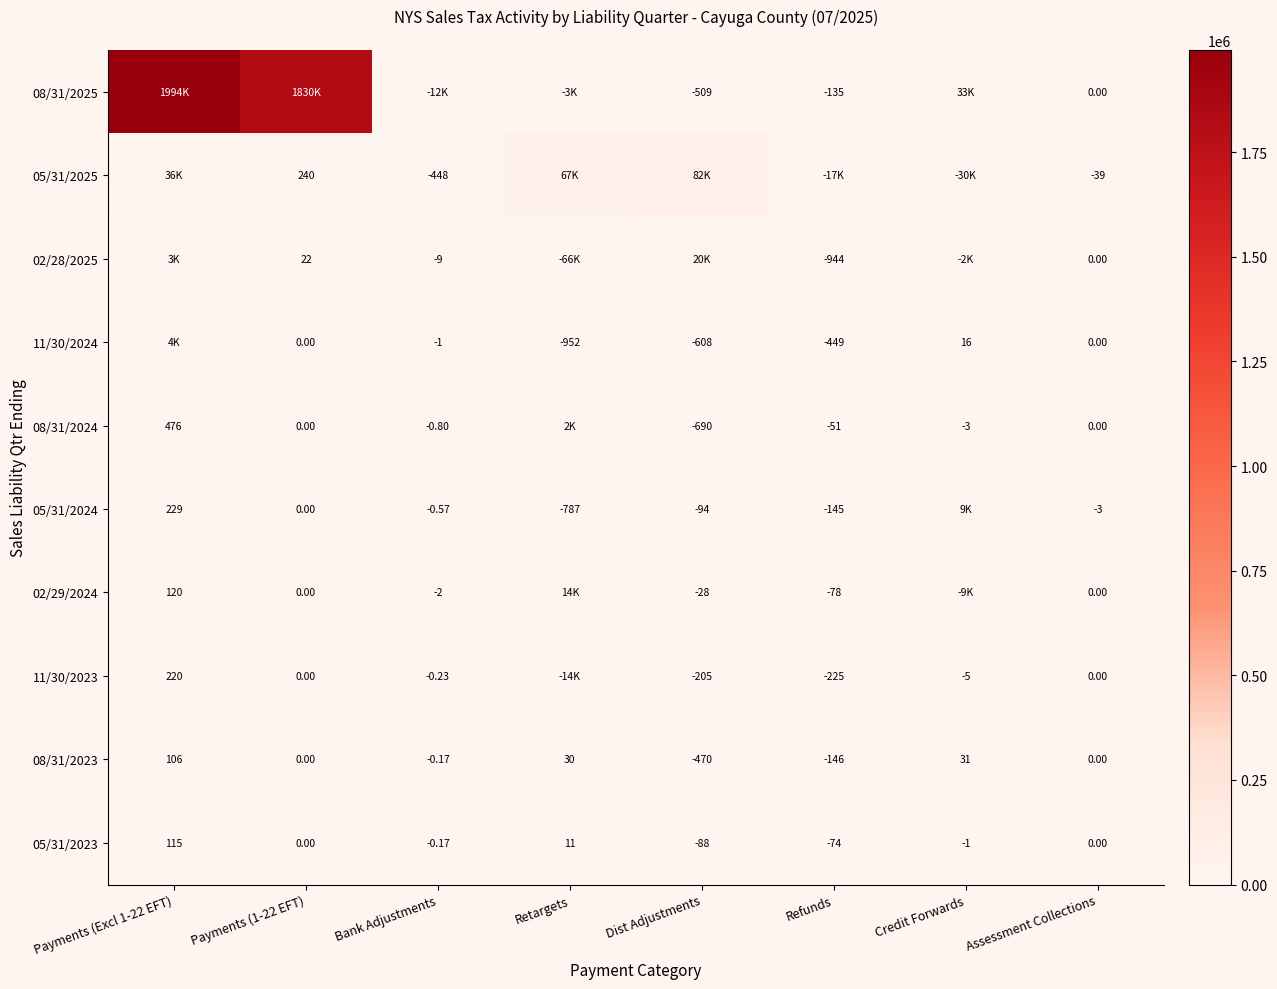

Count the number of data series in this chart.

10